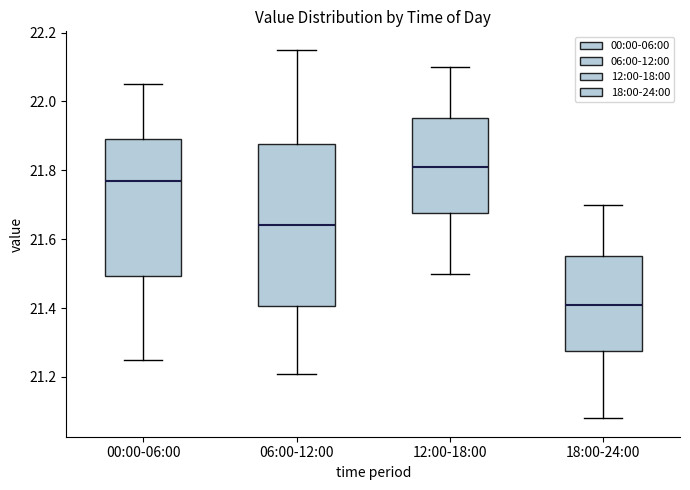

Reading left to right, read every box against the y-axis: the position of its median line, the range the box covers, and the ends of its whiskers. The values are not printed on the chart, so give them approximately, as read against the axis.

00:00-06:00: median 21.78, box 21.50 to 21.90, whiskers 21.26 to 22.06
06:00-12:00: median 21.64, box 21.40 to 21.88, whiskers 21.22 to 22.16
12:00-18:00: median 21.82, box 21.68 to 21.96, whiskers 21.50 to 22.10
18:00-24:00: median 21.42, box 21.28 to 21.56, whiskers 21.08 to 21.70